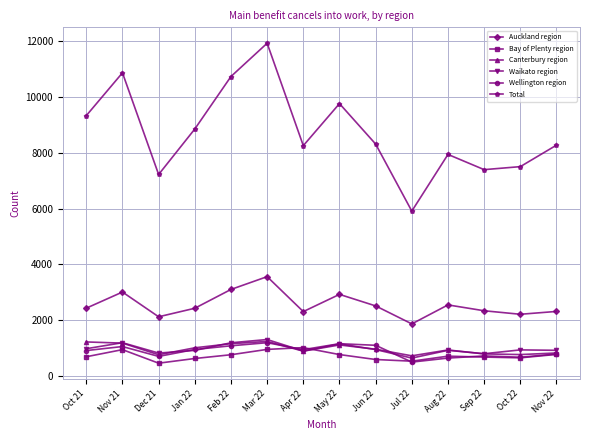

True or false: Canterbury region has more than 0 points higher than both neighbors.

True